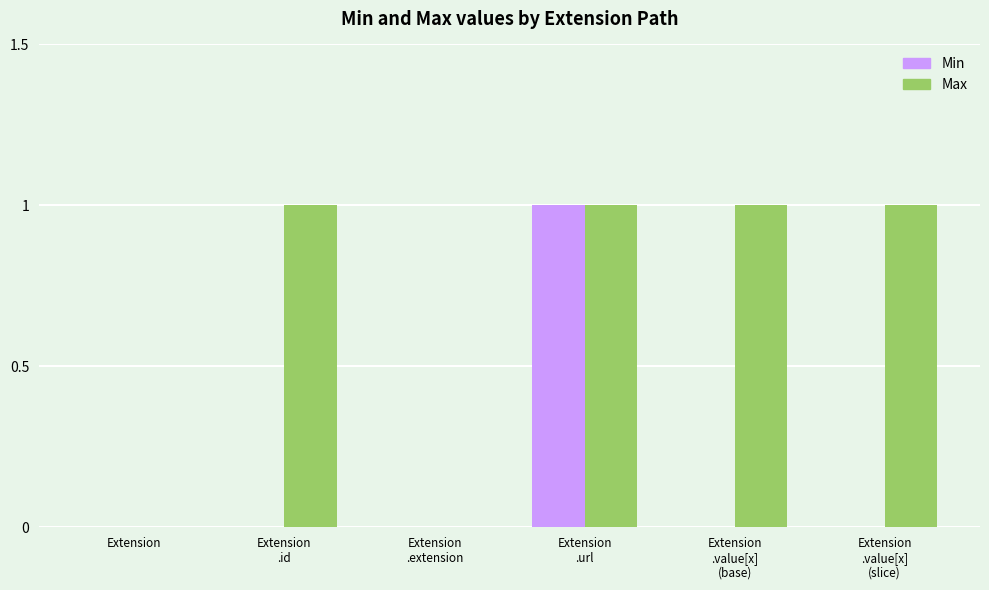

Which category has the highest value in the Min series?

Extension
.url